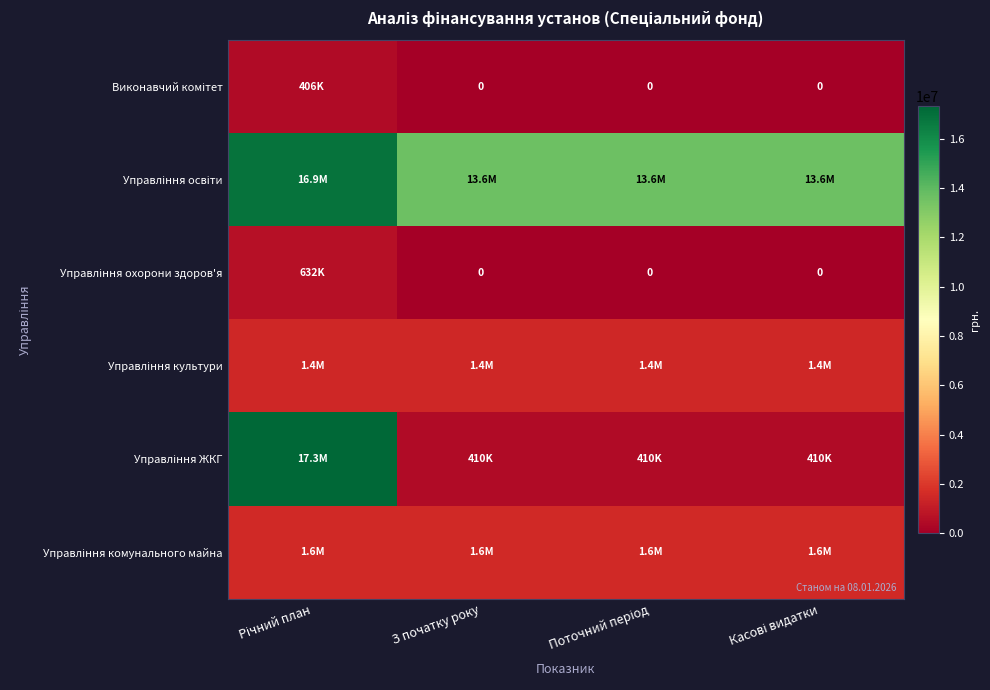

What value does the Управління ЖКГ series have at Поточний період, to the nearest 100?

410000